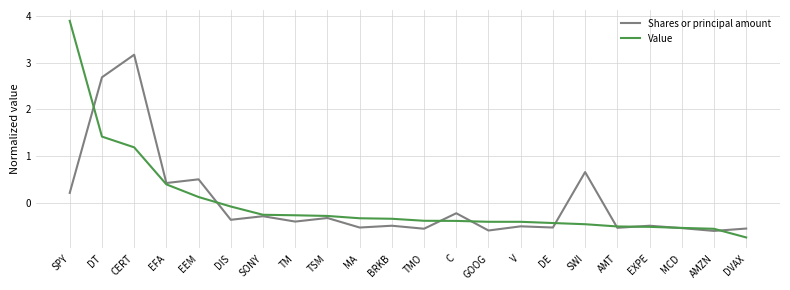

What is the difference between the second highest and second lowest values in the Value series?

2.0